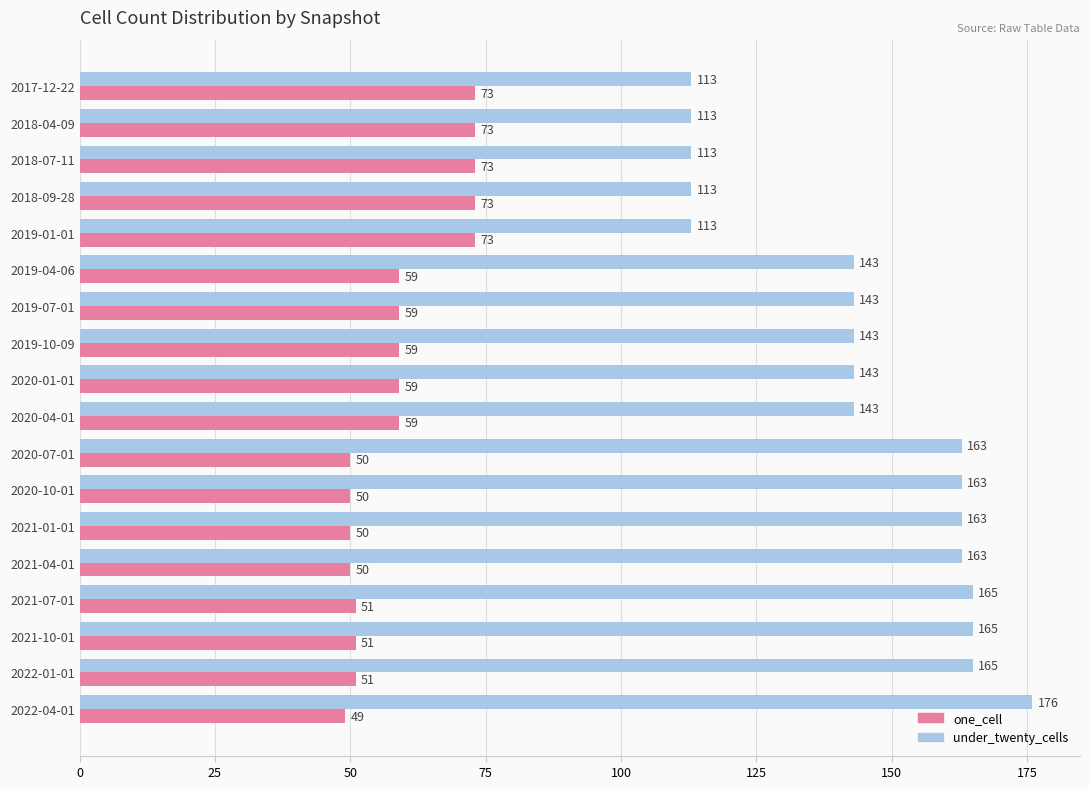

Read the under_twenty_cells value at 2020-04-01, to the nearest 10.

140